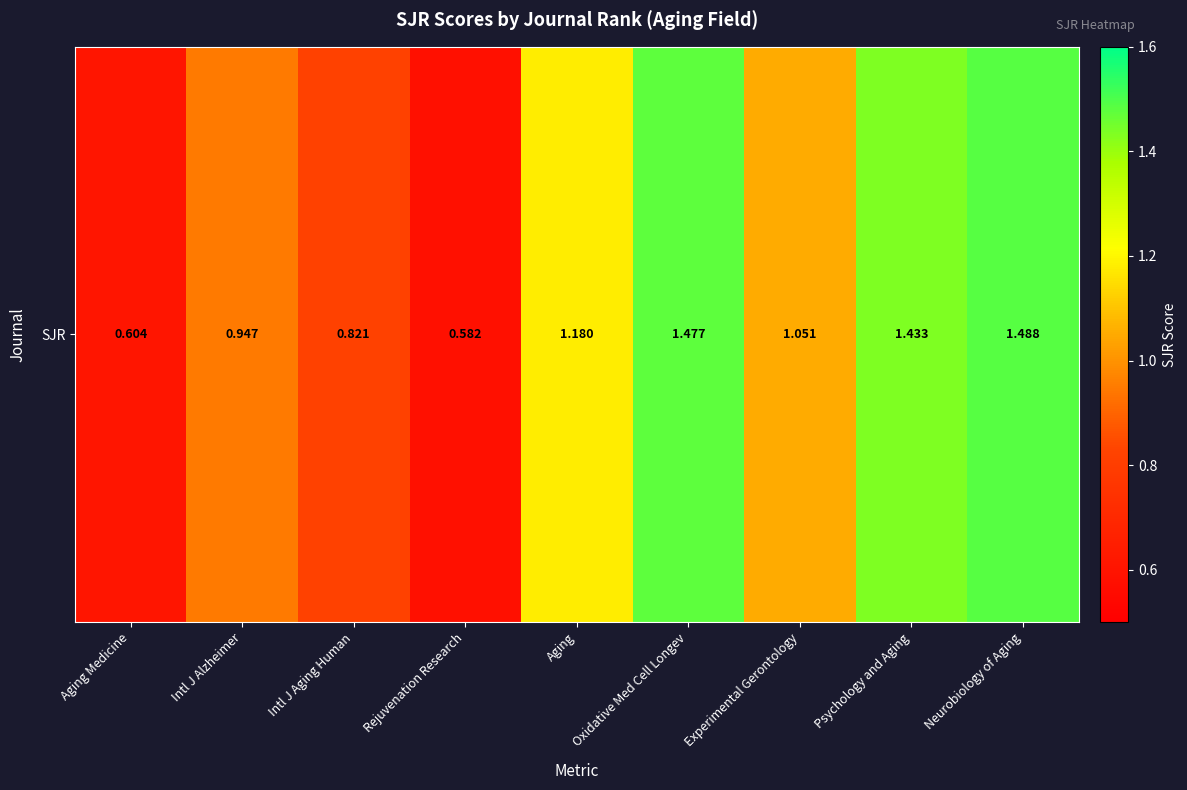

Which label corresponds to the smallest value in the chart?

Rejuvenation Research